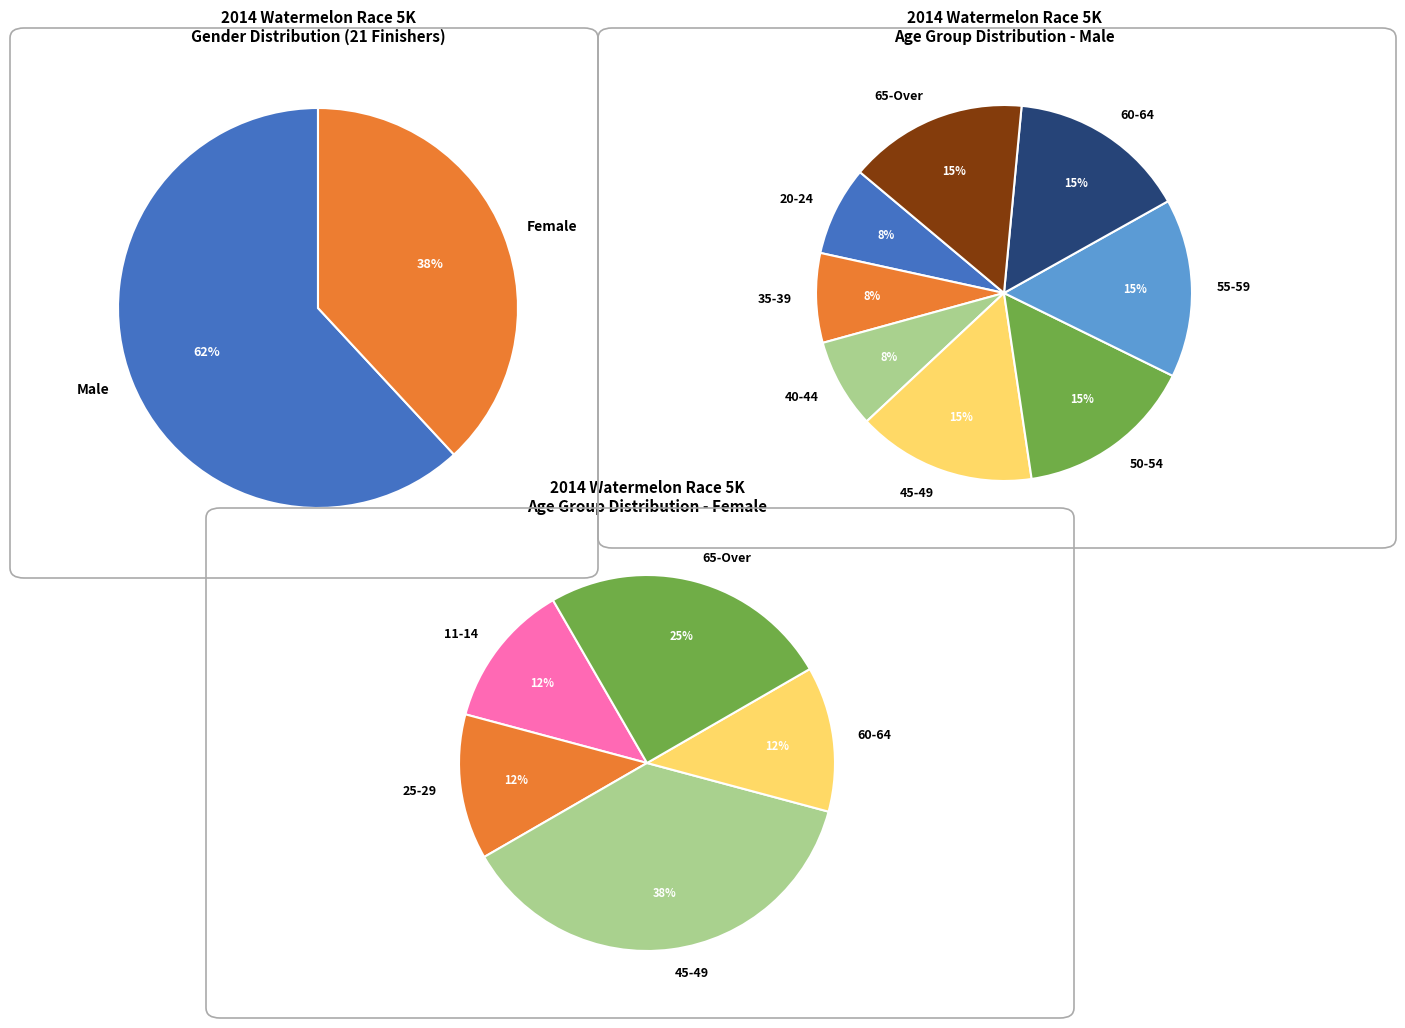

Is it true that Male is 62% of the pie?

True